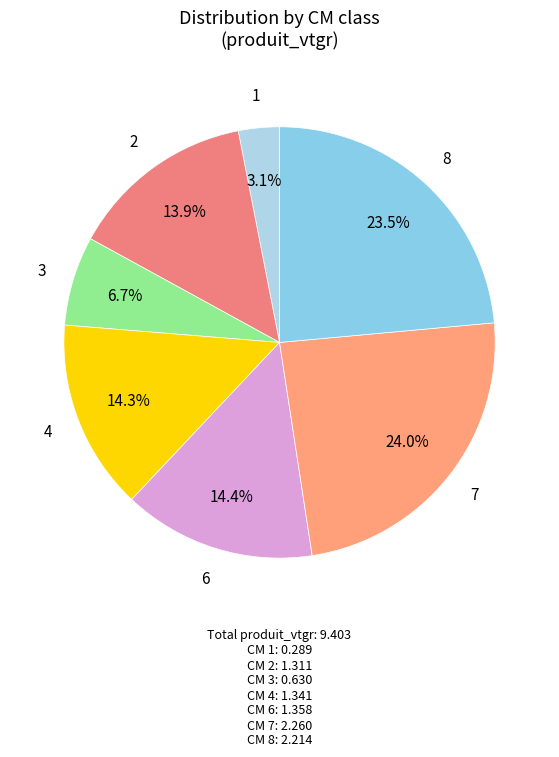

How many slices are in this pie chart?

7